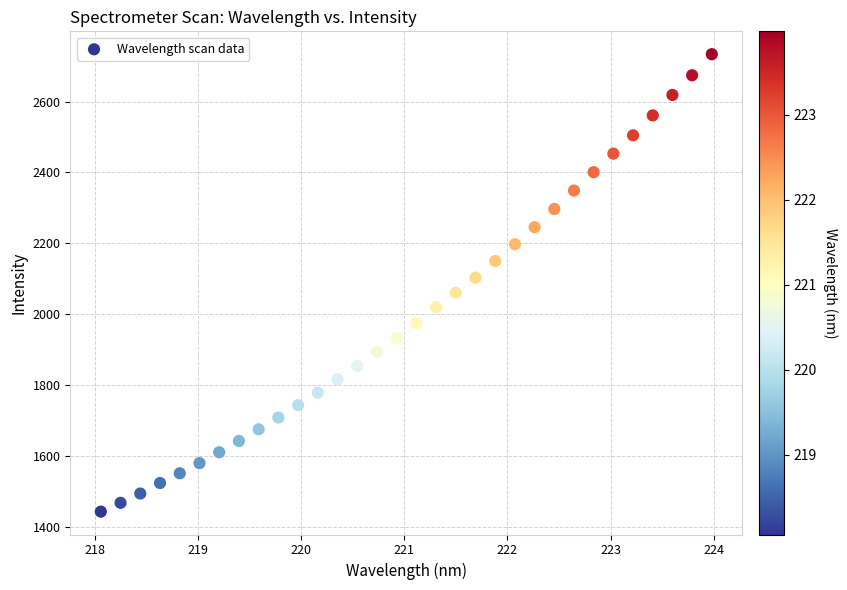

What is the range of X values (max minus min)?

5.9